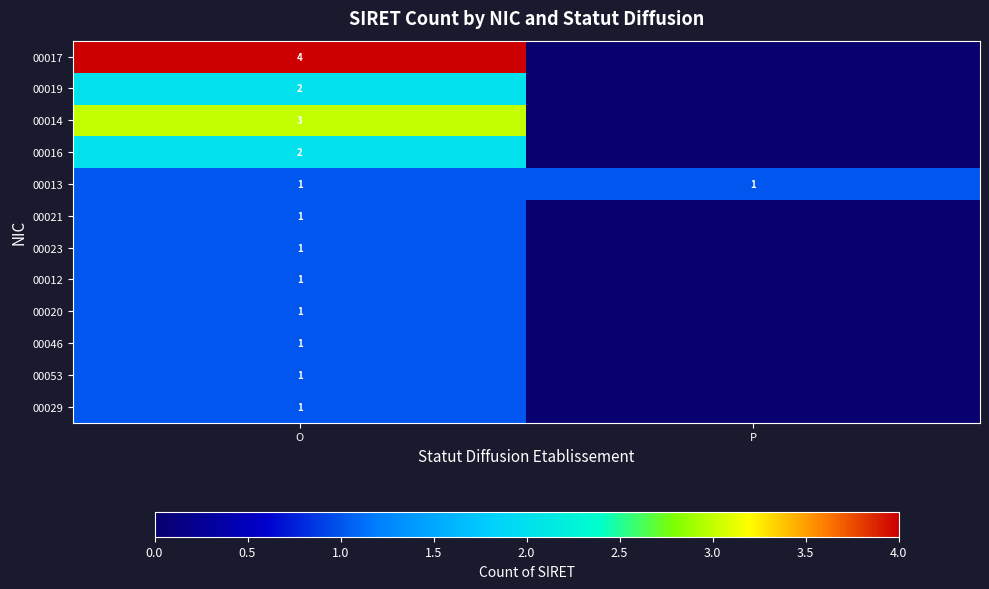

How many series are shown in this chart?

12